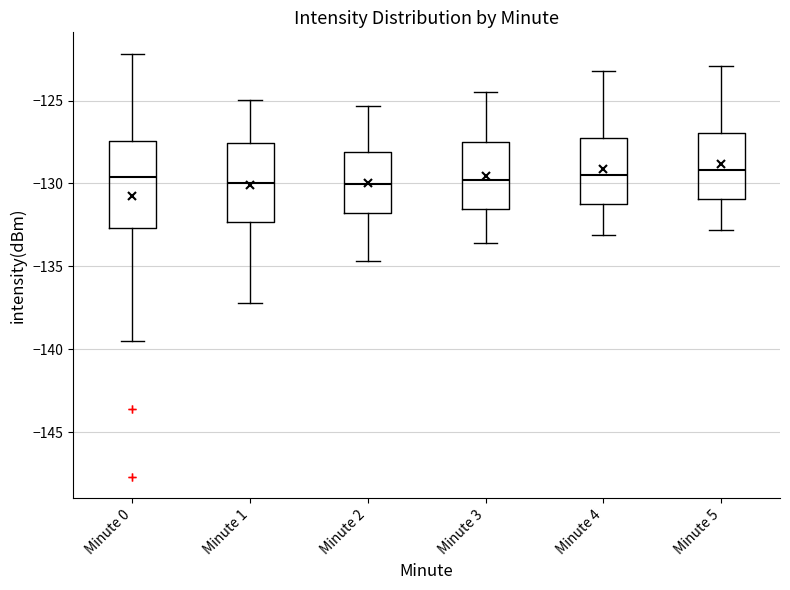

Reading left to right, transcribe this box plot: for each box, give where its median line is, the range the box spans, and where its two whiskers end, as read against the y-axis. The values are not printed on the chart, so give them approximately, as read against the axis.

Minute 0: median -129.5, box -132.5 to -127.5, whiskers -139.5 to -122.0
Minute 1: median -130.0, box -132.5 to -127.5, whiskers -137.0 to -125.0
Minute 2: median -130.0, box -132.0 to -128.0, whiskers -134.5 to -125.5
Minute 3: median -130.0, box -131.5 to -127.5, whiskers -133.5 to -124.5
Minute 4: median -129.5, box -131.0 to -127.0, whiskers -133.0 to -123.0
Minute 5: median -129.0, box -131.0 to -127.0, whiskers -133.0 to -123.0